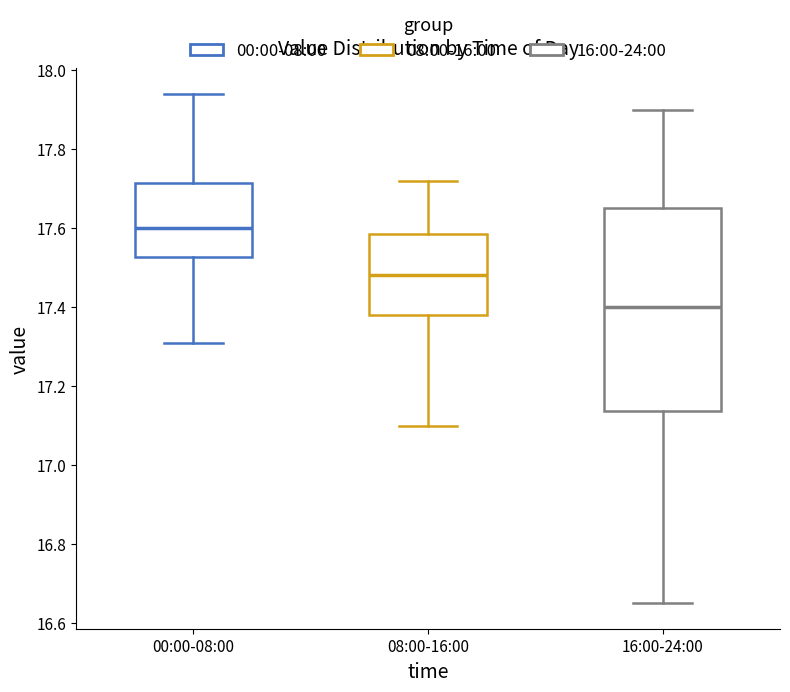

Which box's median line is the lowest?

16:00-24:00